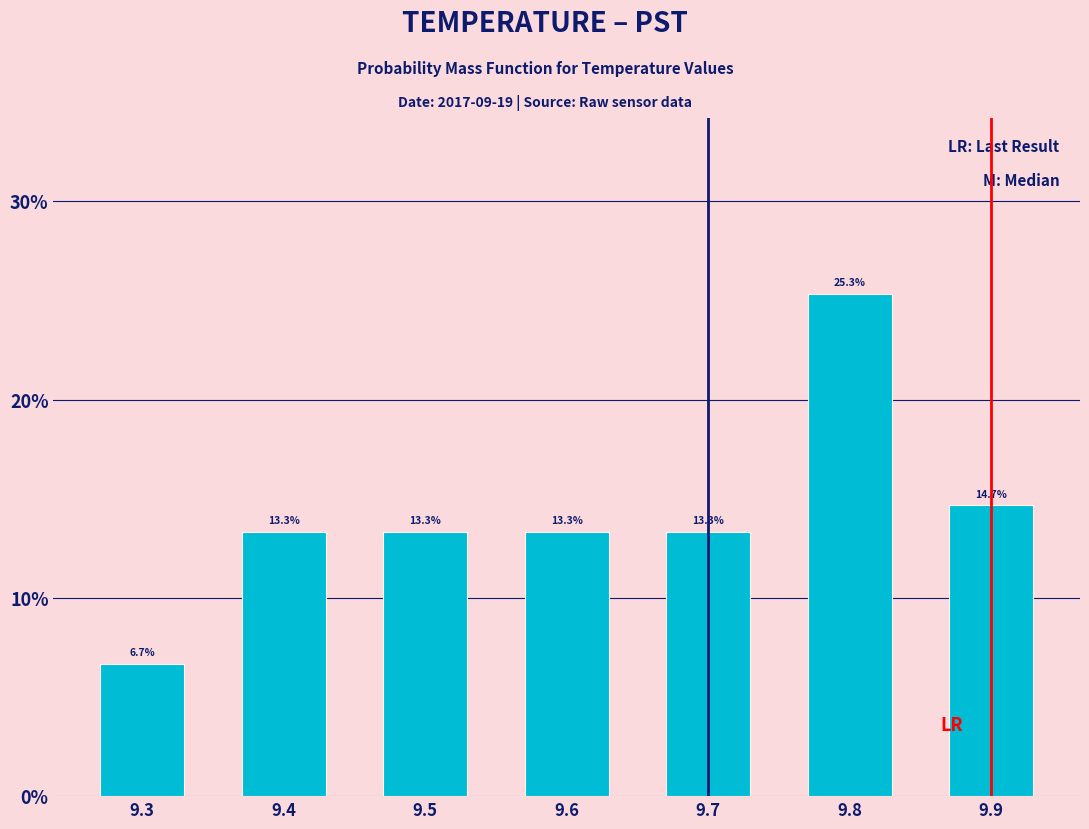

Does the chart contain any negative values?

No